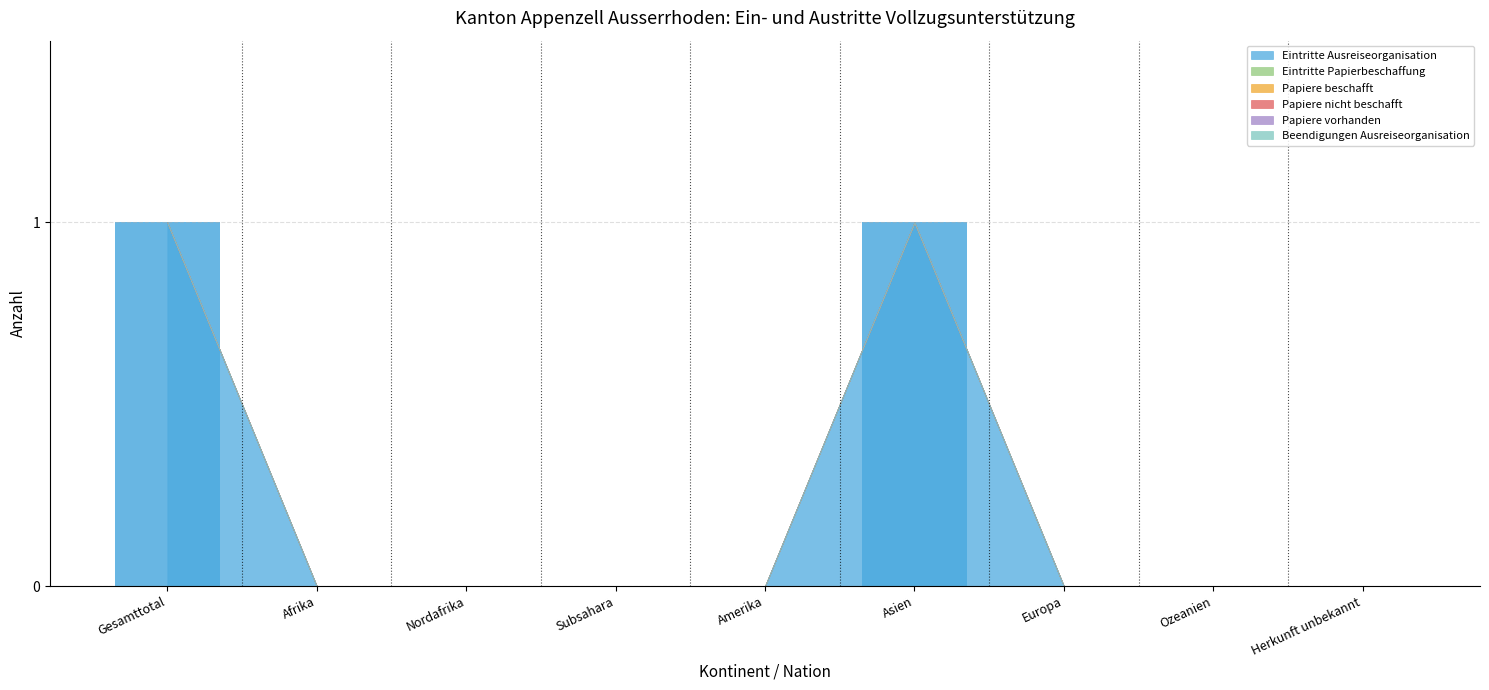

Between Ozeanien and Gesamttotal, which is larger?

Gesamttotal